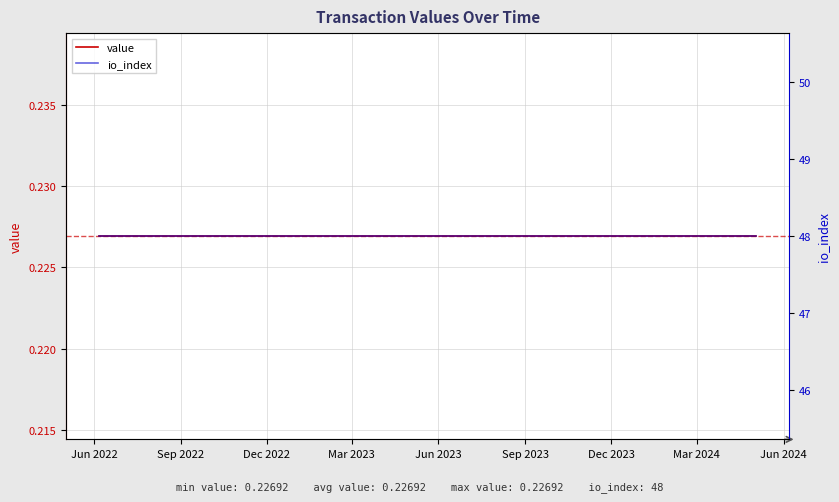

Which series has the largest total across all categories?

io_index